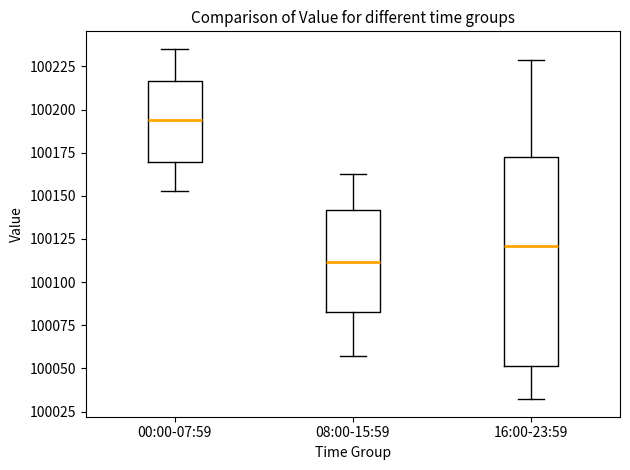

Where does the lower whisker of the box for 16:00-23:59 end on the y-axis? The values are not printed on the chart, so give them approximately, as read against the axis.

100030